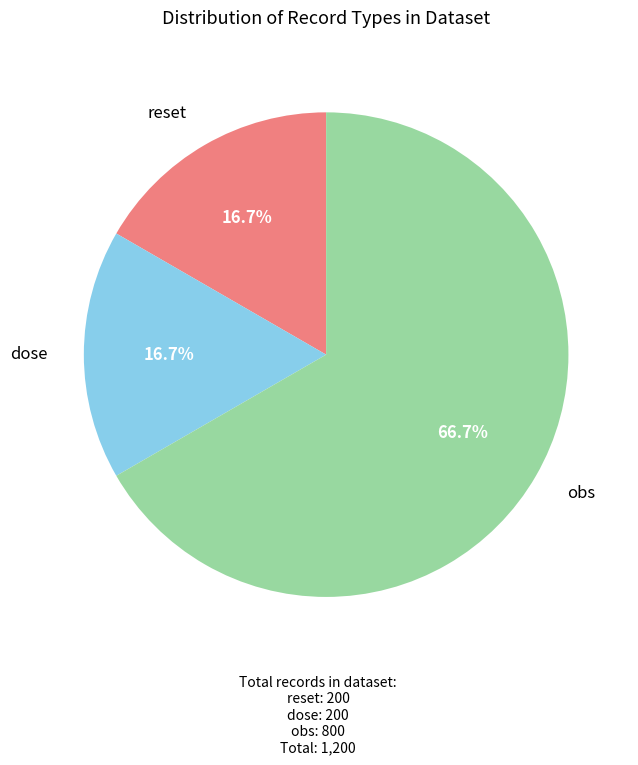

Is there any slice that represents more than half of the pie?

Yes